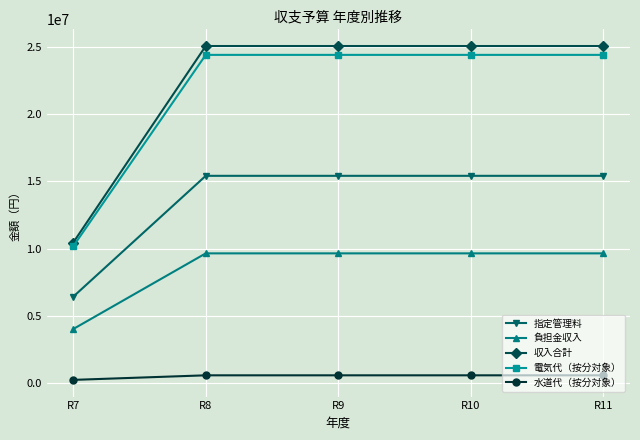

Which series changed the most between R7 and R11?

収入合計